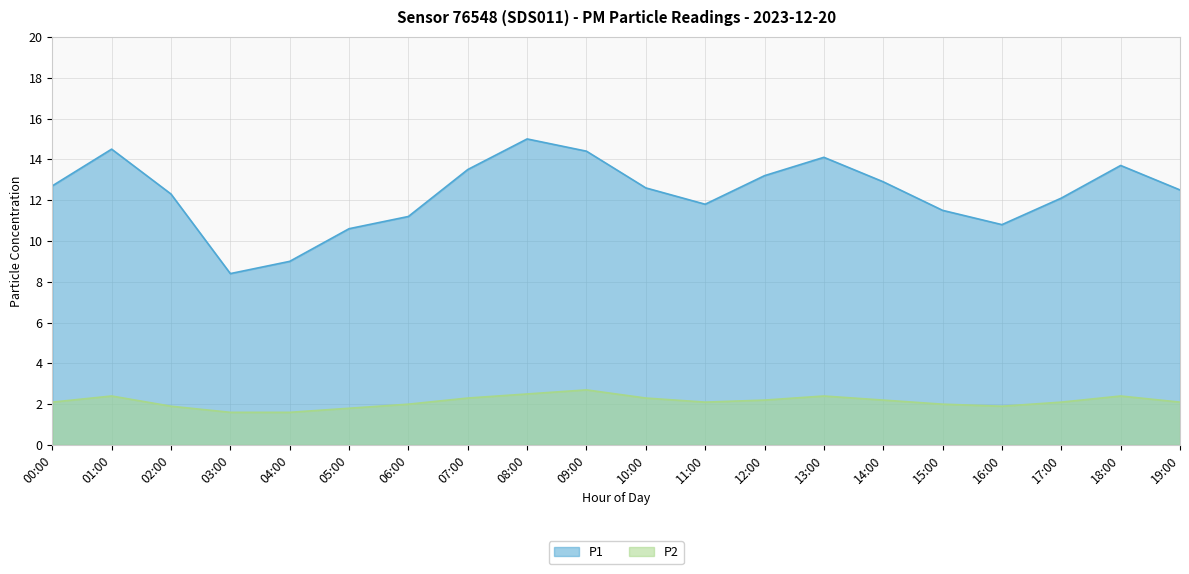

Which category has the highest value across all series?

08:00